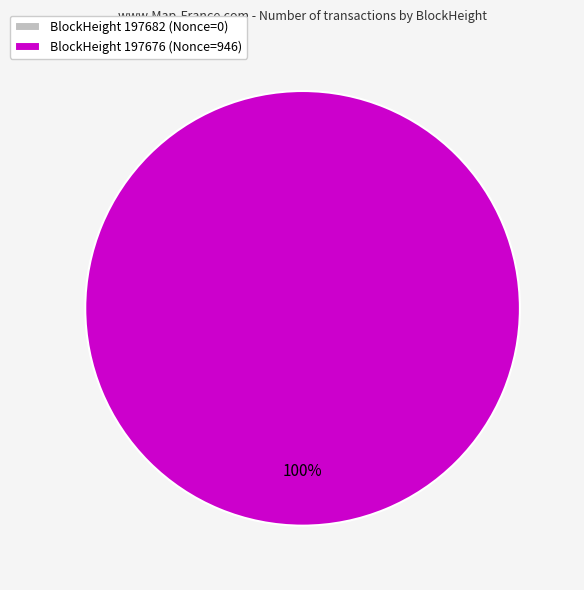

True or false: 197676 accounts for 100% of the total.

True